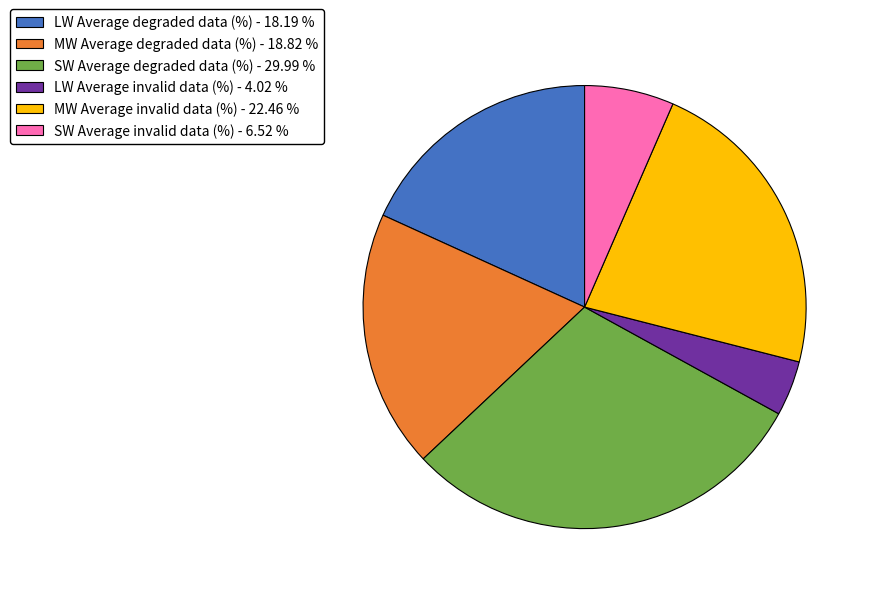

How many segments does this pie chart have?

6